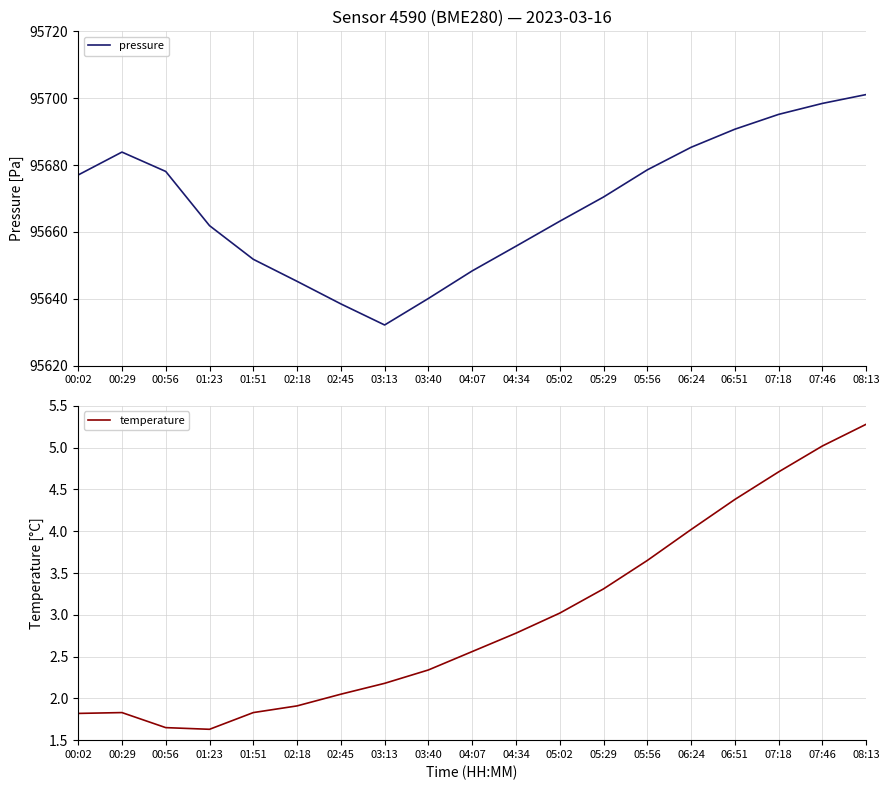

What are all the series names shown in the legend?

pressure, temperature